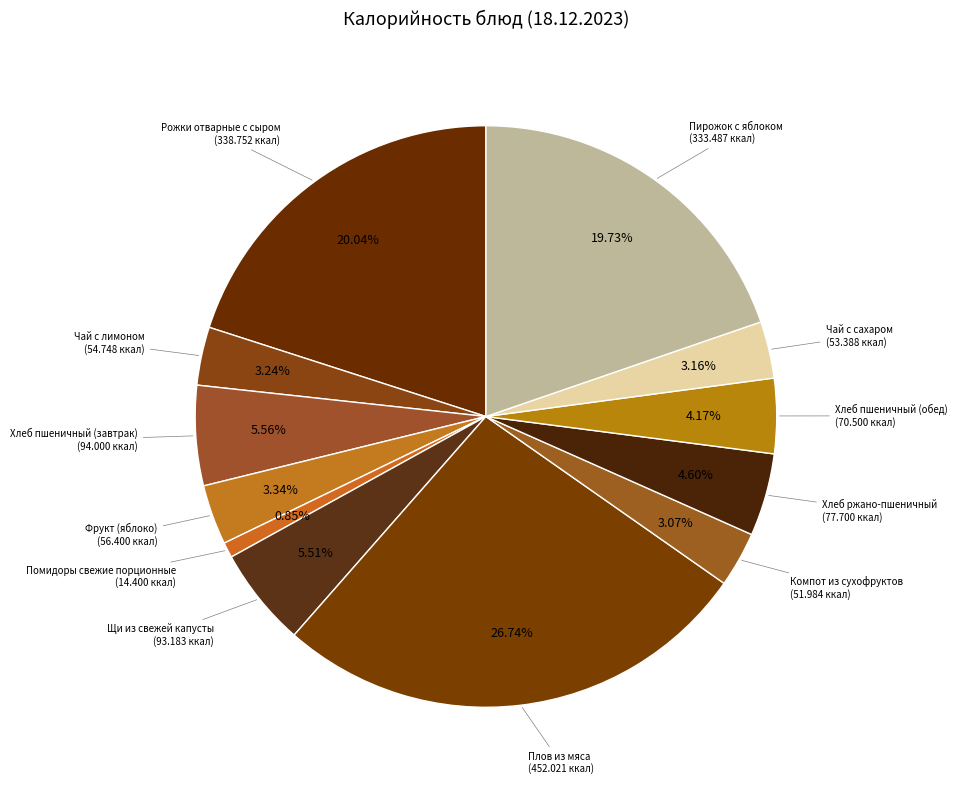

How many slices are in this pie chart?

12